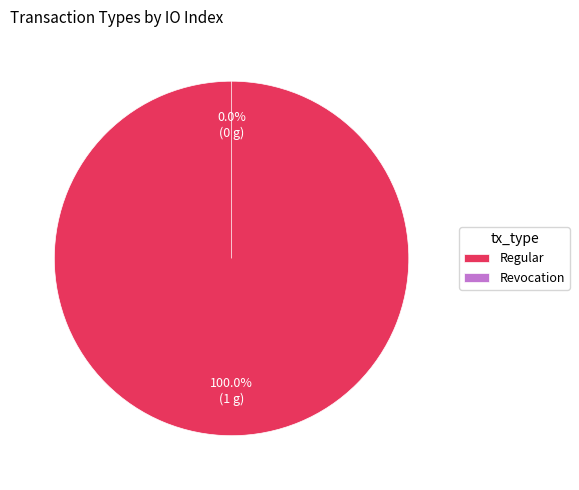

To the nearest percent, what is the average slice percentage?

50%